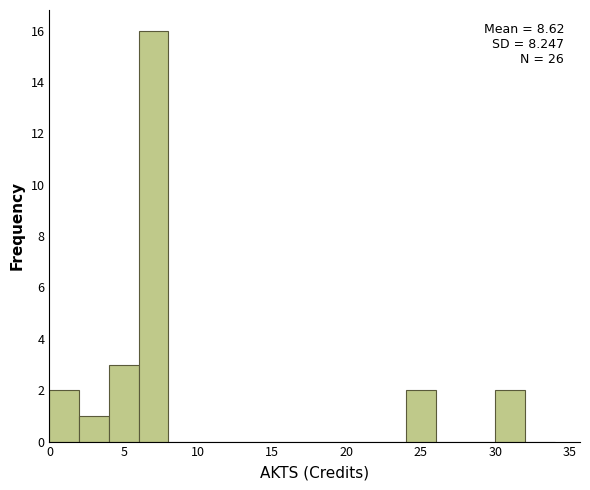

Which range on the x-axis has the tallest bar?

6 to 8